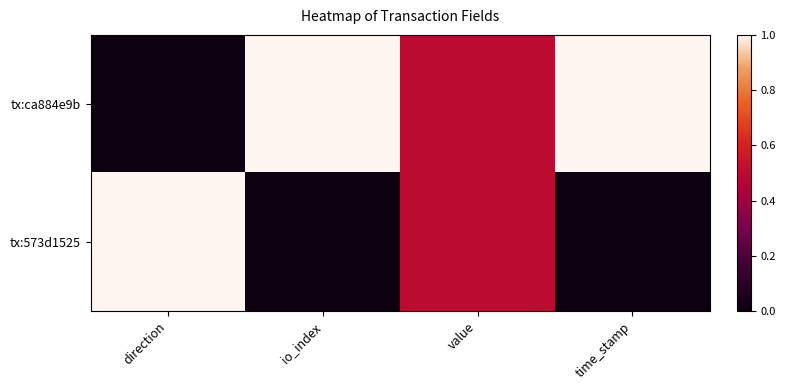

At direction, list the series in order from largest to smallest.

tx:573d1525, tx:ca884e9b